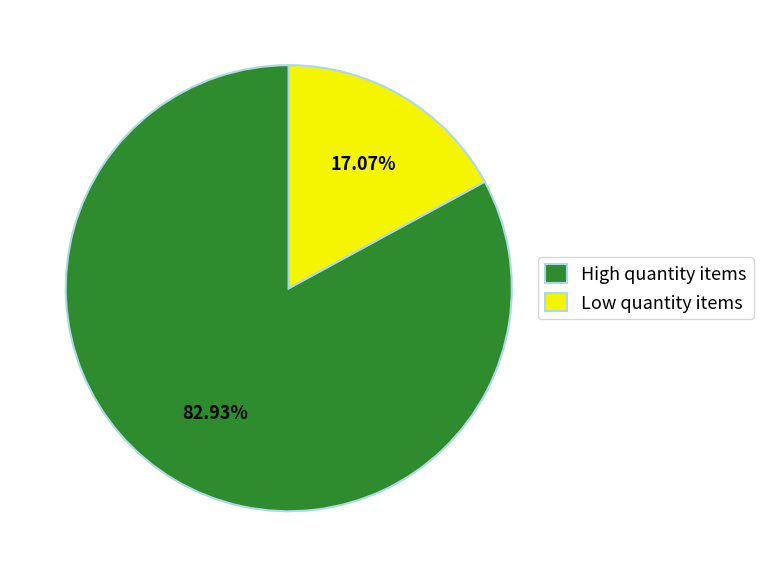

What is the largest slice in the pie chart?

High quantity items